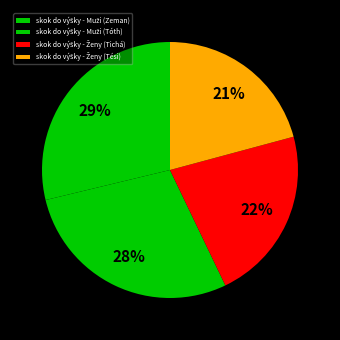

The skok do výšky - Ženy (Tési) slice represents 32% of the pie. True or false?

False